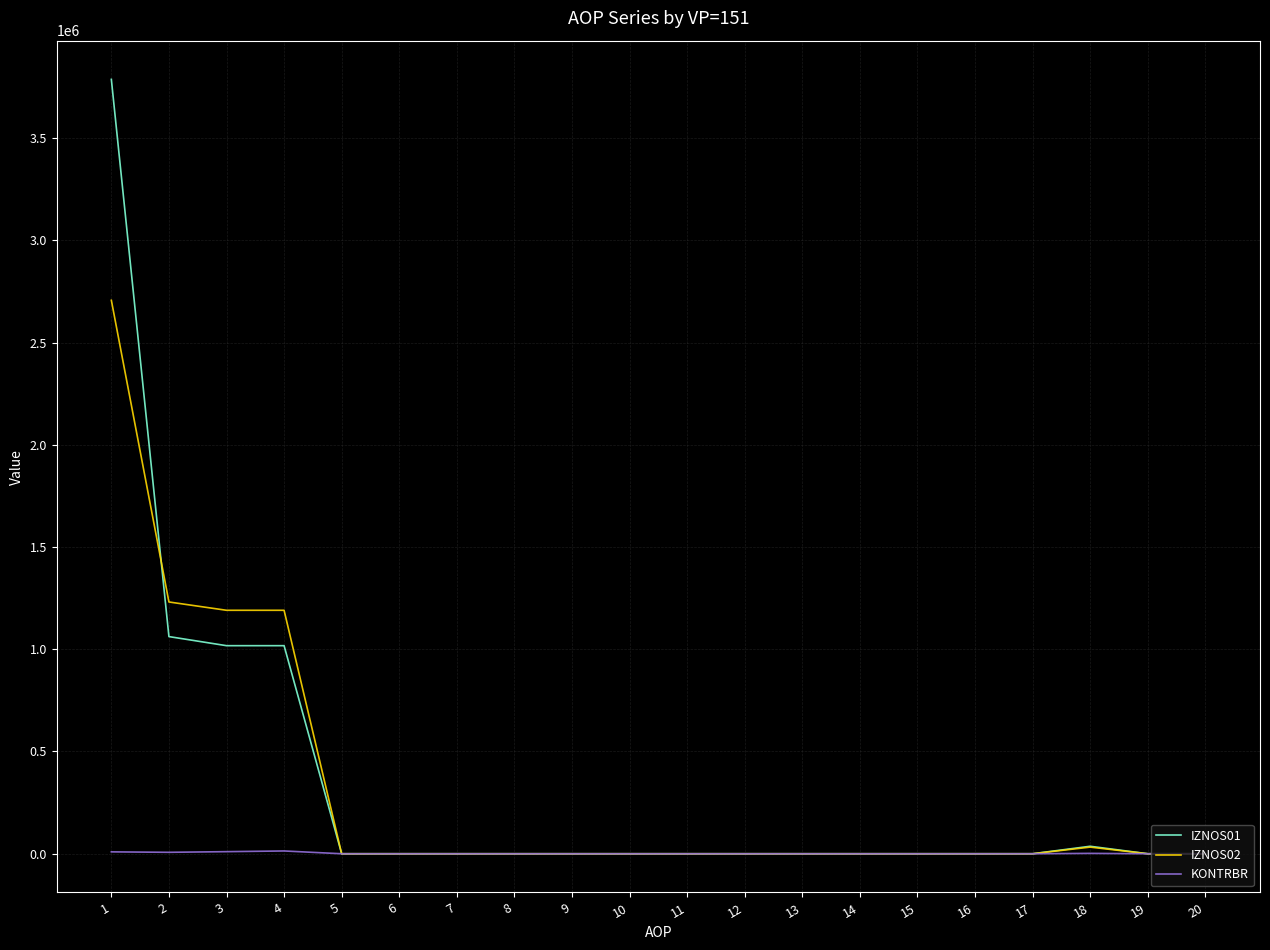

What value does the KONTRBR series have at 2?

7048.5